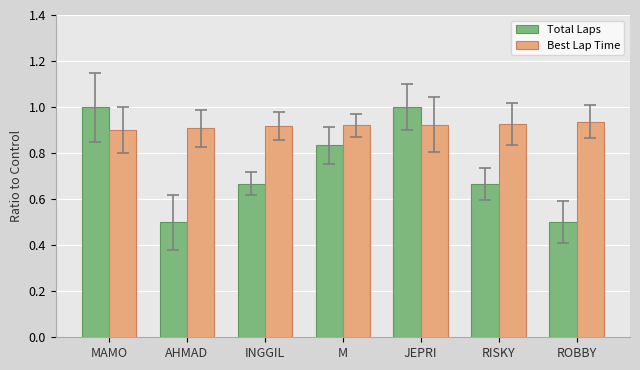

What is the difference between the maximum and minimum values in the Total Laps series?

0.5